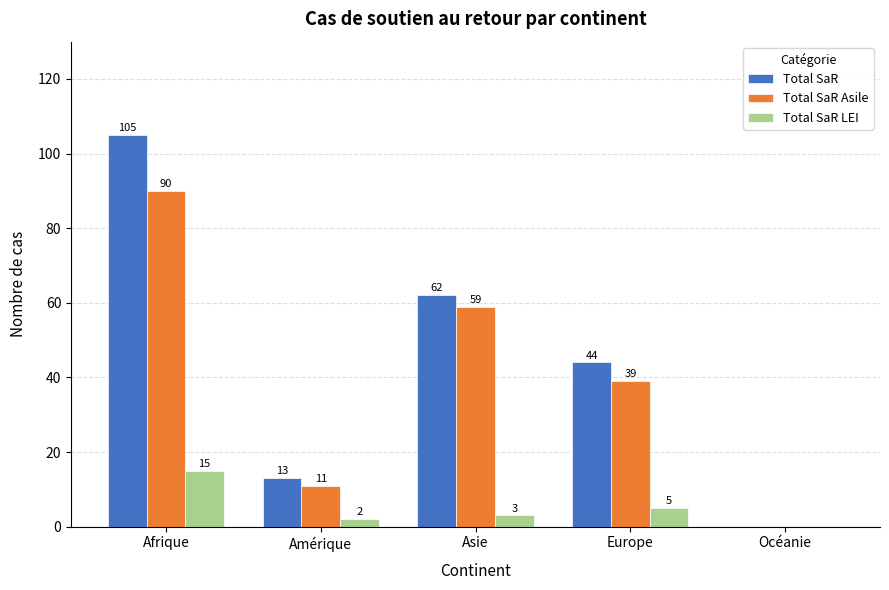

Reading left to right, transcribe all the data shown in this chart.

Total SaR: 105	13	62	44	0
Total SaR Asile: 90	11	59	39	0
Total SaR LEI: 15	2	3	5	0